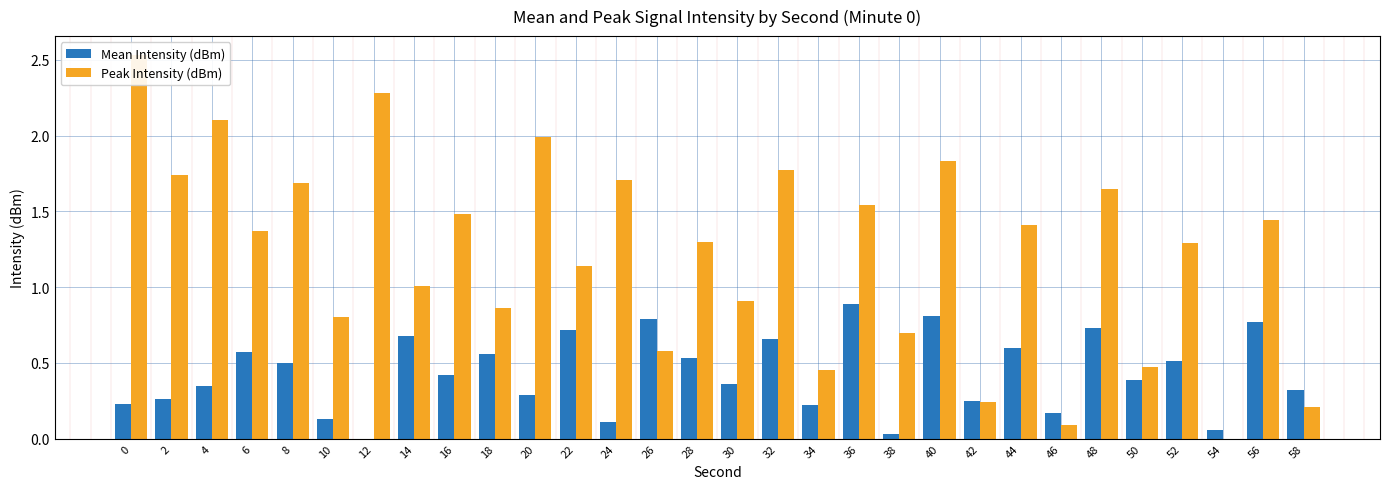

Which category has the lowest value across all series?

12